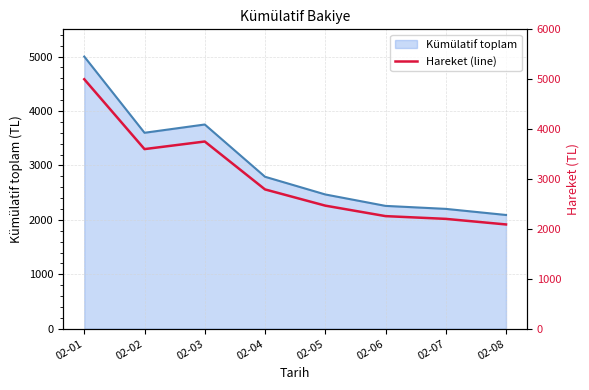

What is the value of the 7th point from the left?

2202